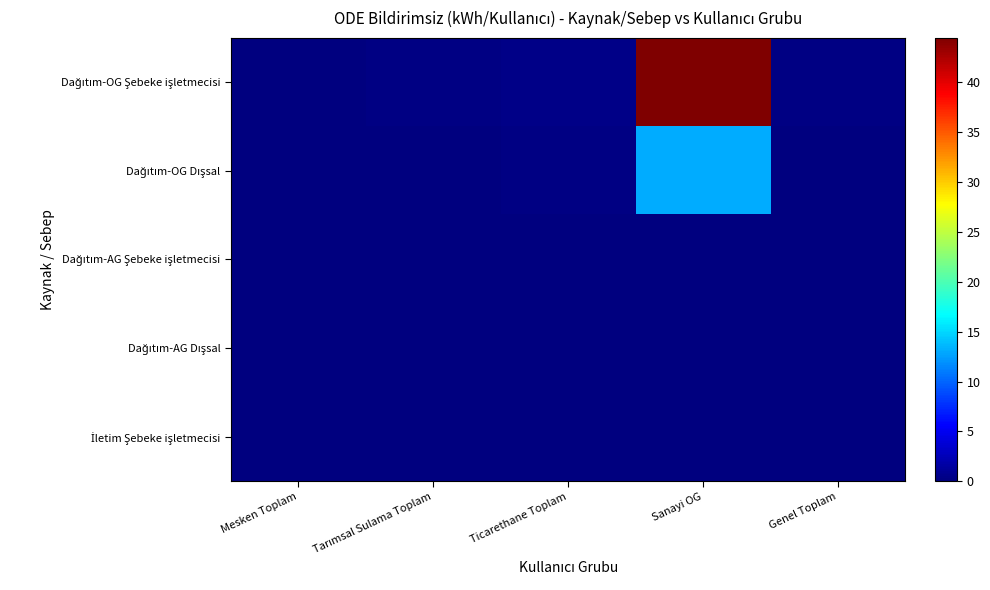

Which category has the lowest value across all series?

Sanayi OG